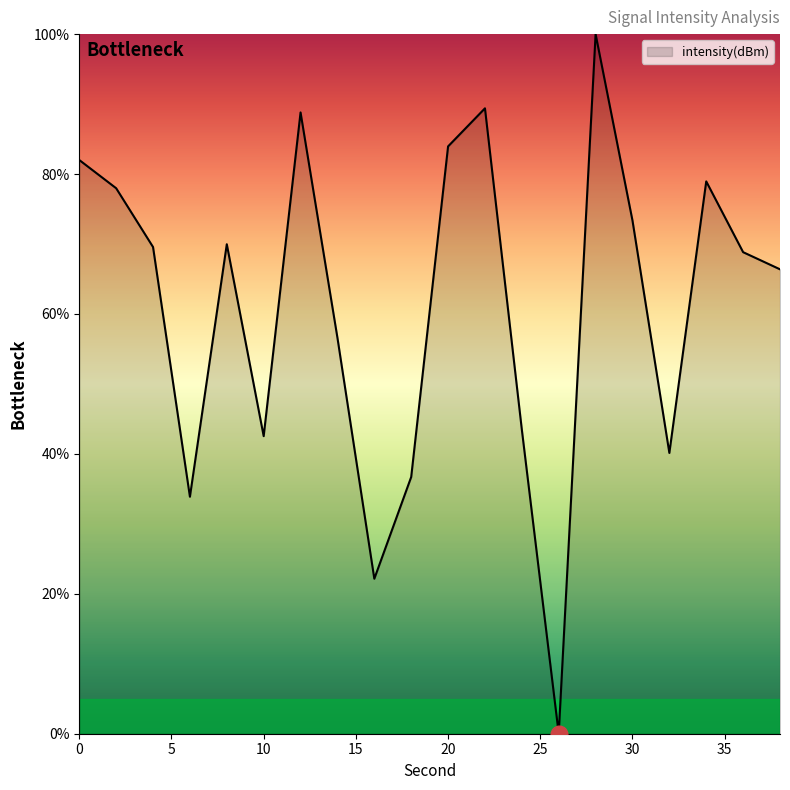

What is the maximum value shown in the chart?

100.0